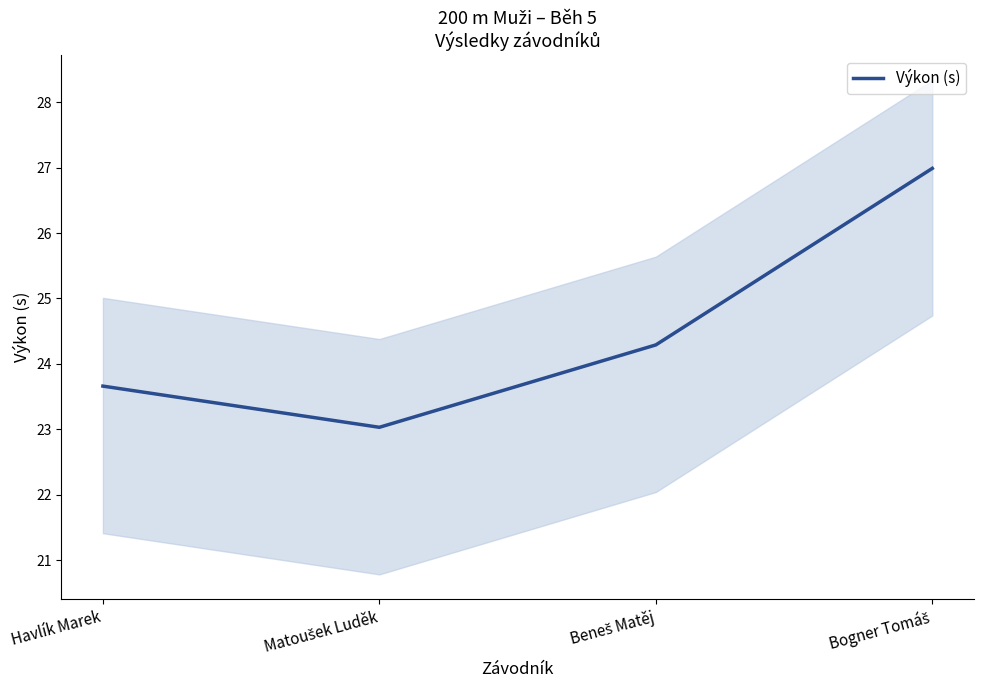

Reading left to right, what are all the values shown in this chart?

Havlík Marek=23.7	Matoušek Luděk=23.0	Beneš Matěj=24.3	Bogner Tomáš=27.0